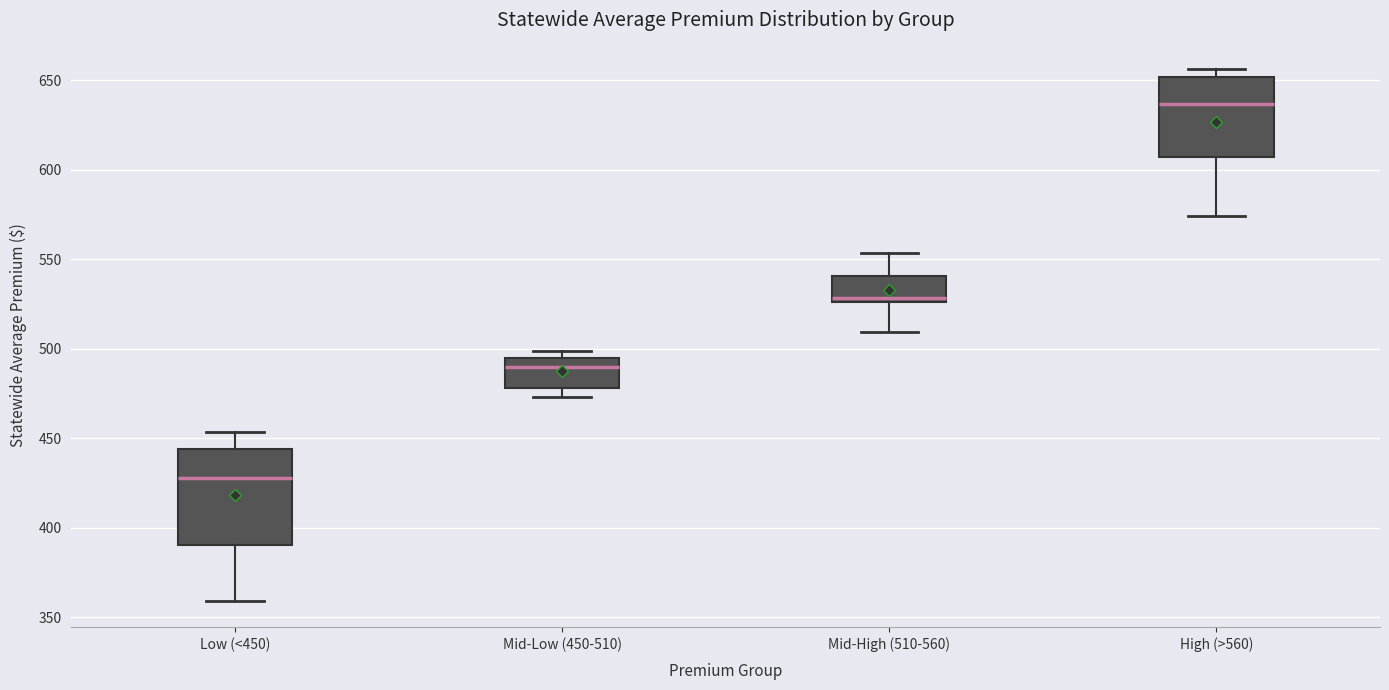

Reading left to right, read every box against the y-axis: the position of its median line, the range the box covers, and the ends of its whiskers. The values are not printed on the chart, so give them approximately, as read against the axis.

Low (<450): median 430, box 390 to 445, whiskers 360 to 455
Mid-Low (450-510): median 490, box 480 to 495, whiskers 475 to 500
Mid-High (510-560): median 530, box 525 to 540, whiskers 510 to 555
High (>560): median 635, box 605 to 650, whiskers 575 to 655